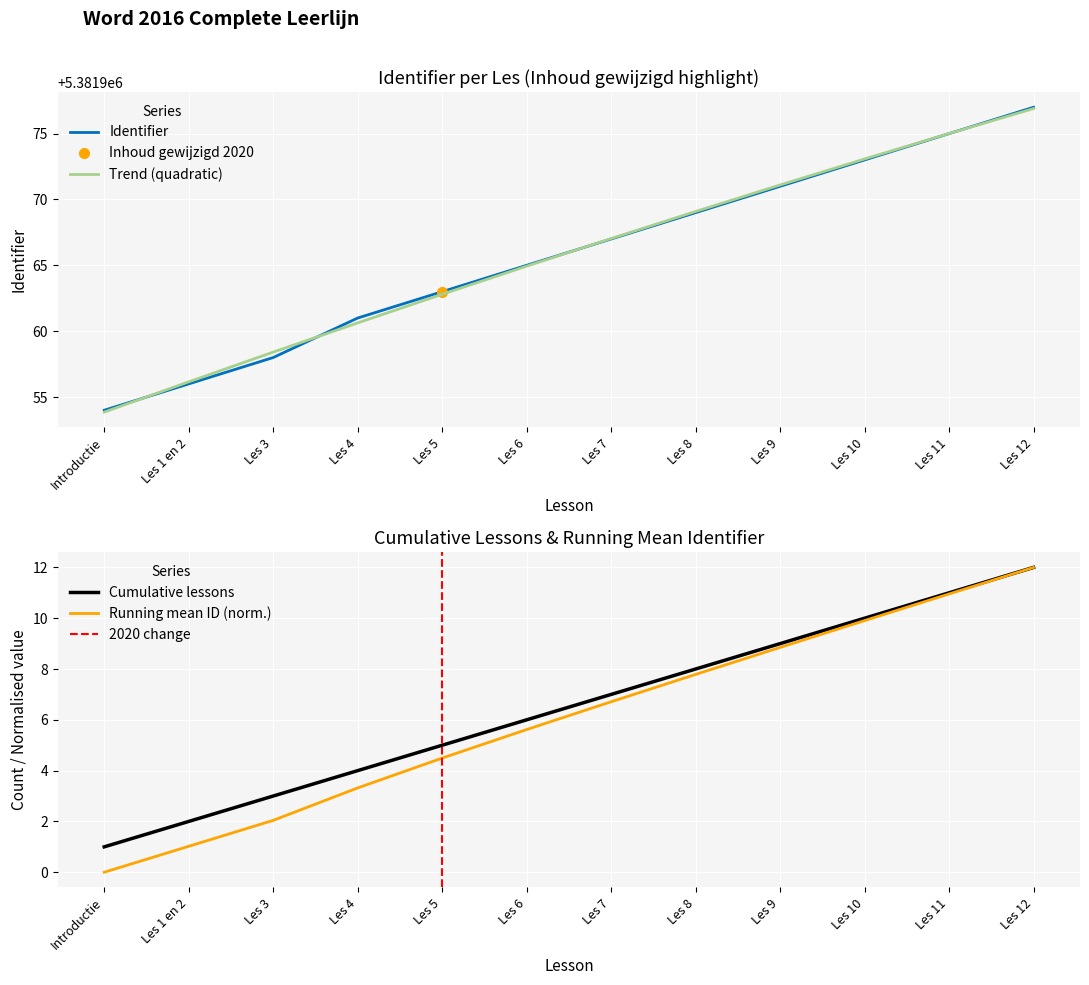

What is the maximum value shown in the chart?

5381977